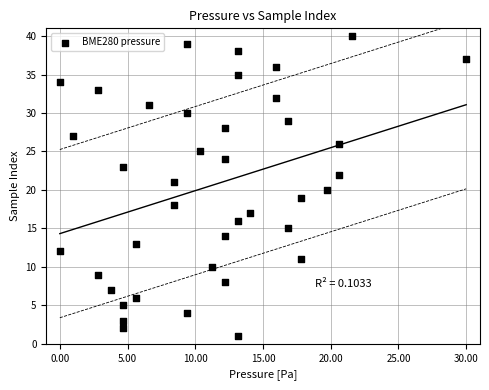

What is the range of Y values (max minus min)?

39